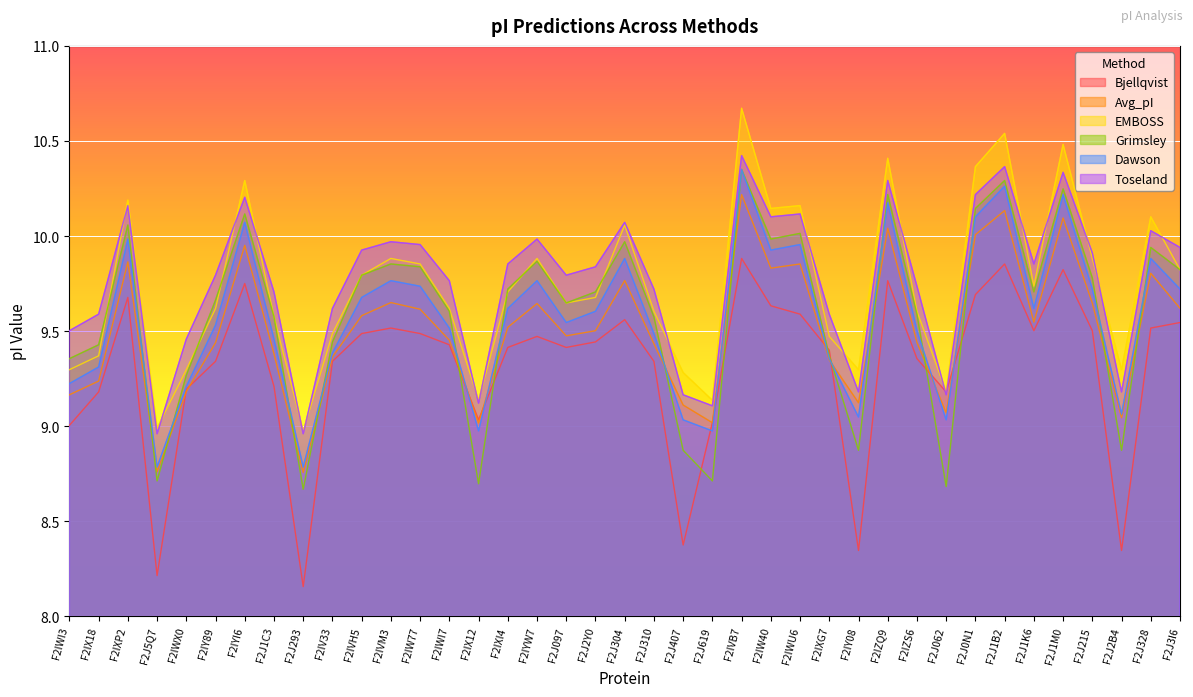

How many values in the Dawson series exceed 9?

35